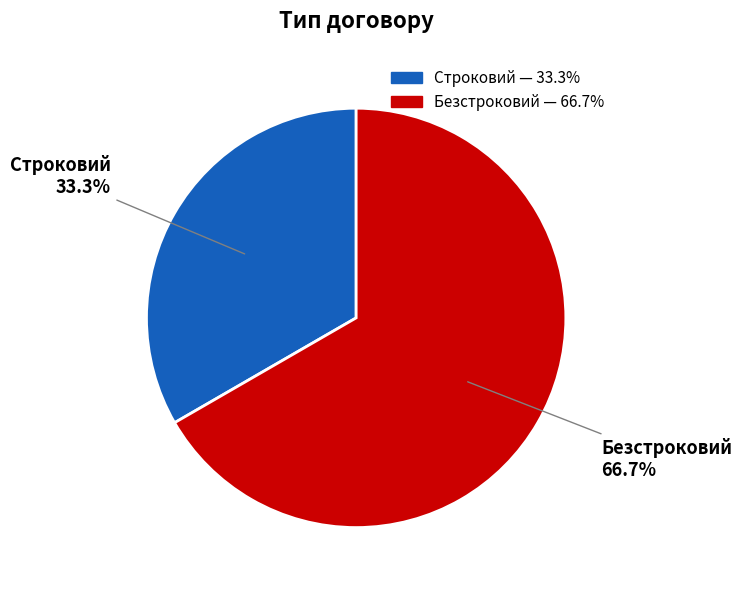

Is the sum of Безстроковий and Строковий greater than half?

Yes